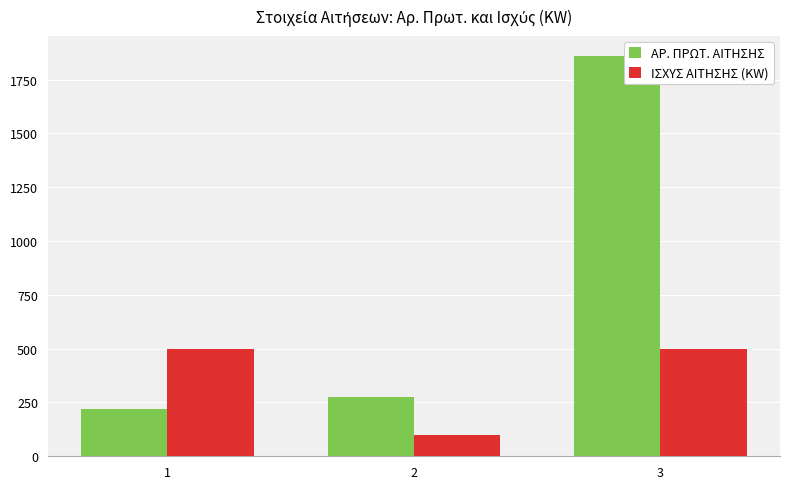

What is the greatest value displayed?

1860